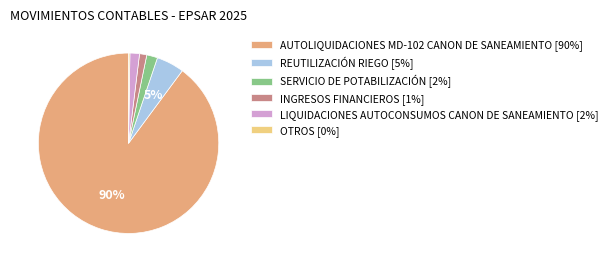

To the nearest percent, what is the combined percentage of REUTILIZACIÓN RIEGO and SERVICIO DE POTABILIZACIÓN?

7%